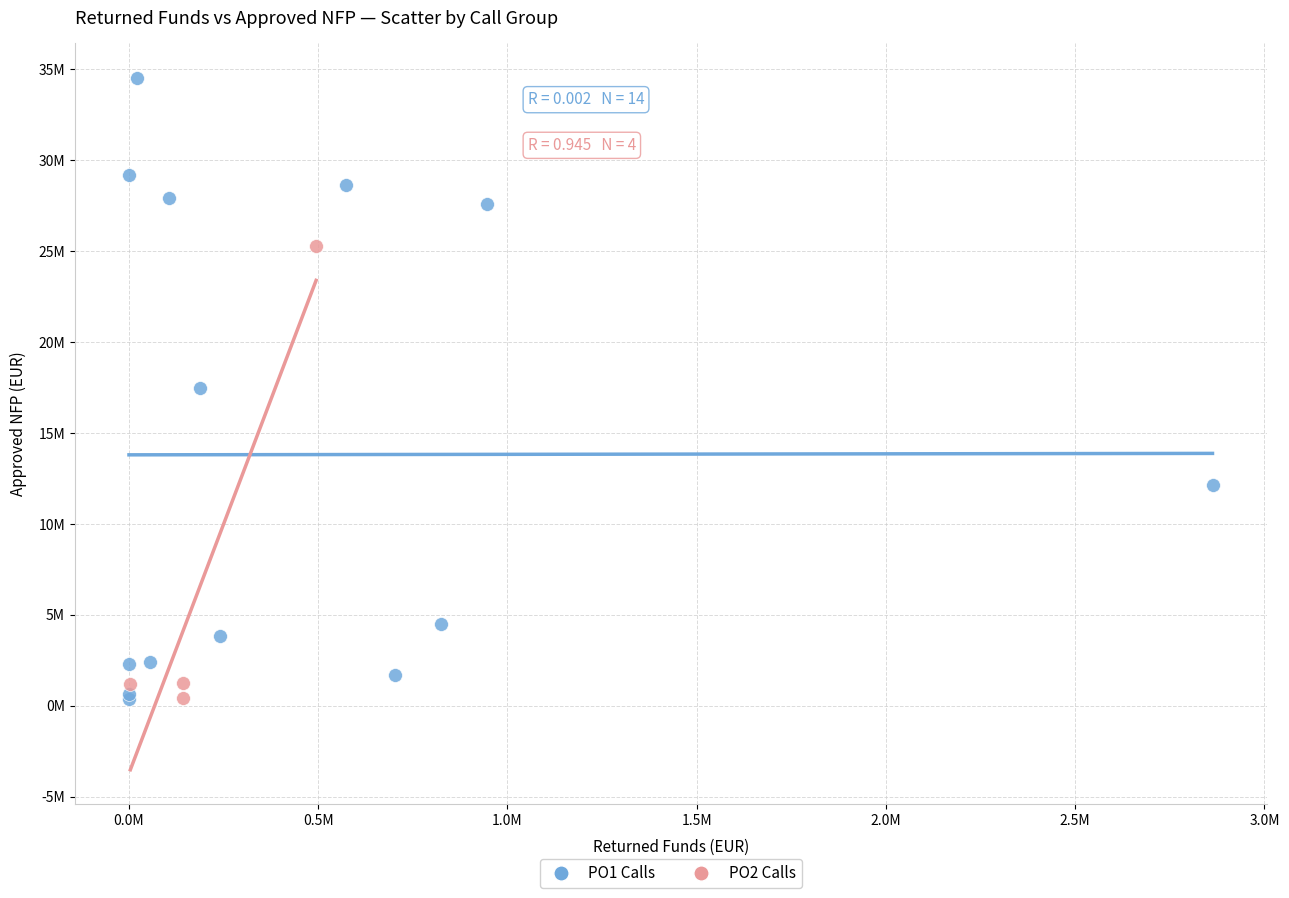

Which series reaches the maximum Y coordinate?

PO1 Calls